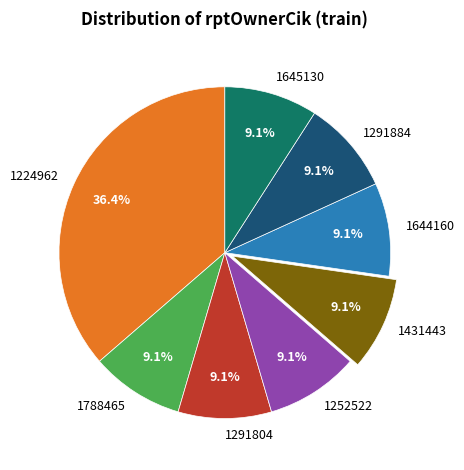

Do 1788465 and 1224962 together represent more than half of the pie?

No